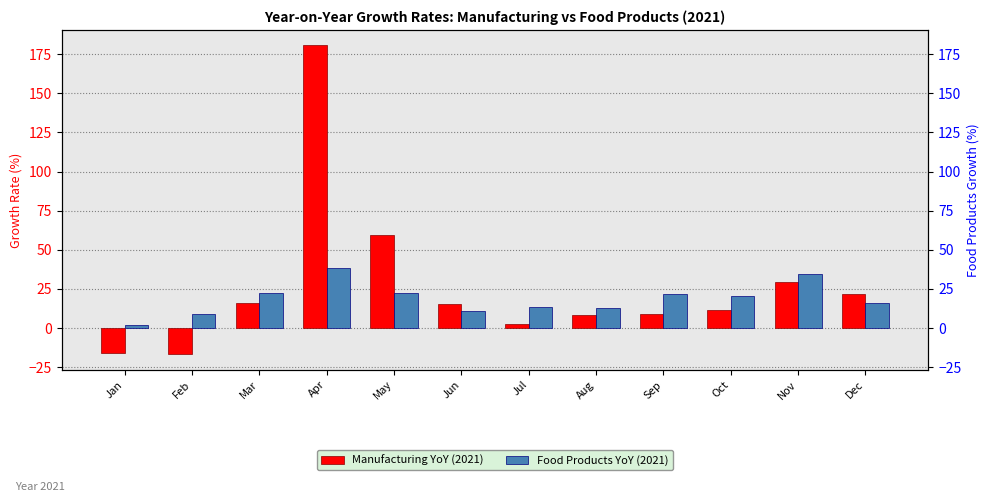

Read the Manufacturing YoY (2021) value at Dec.

22.0